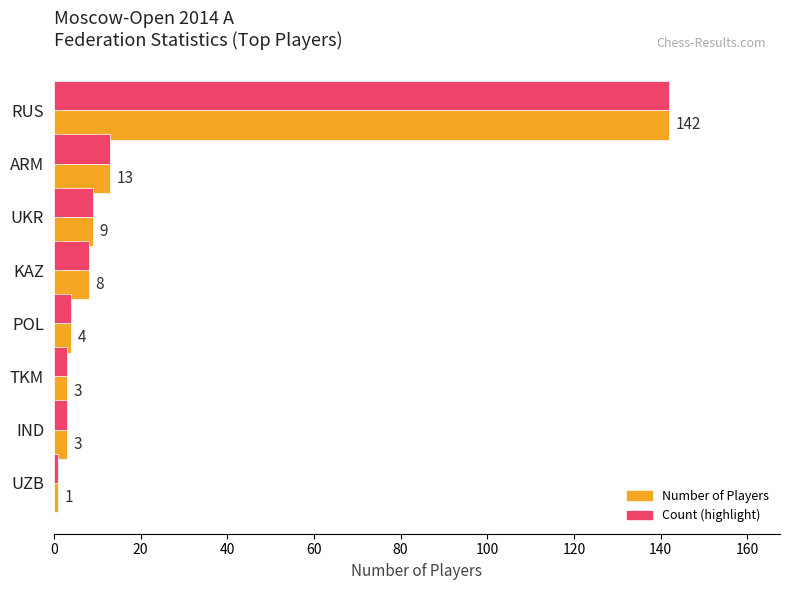

What is the maximum value shown in the chart?

142